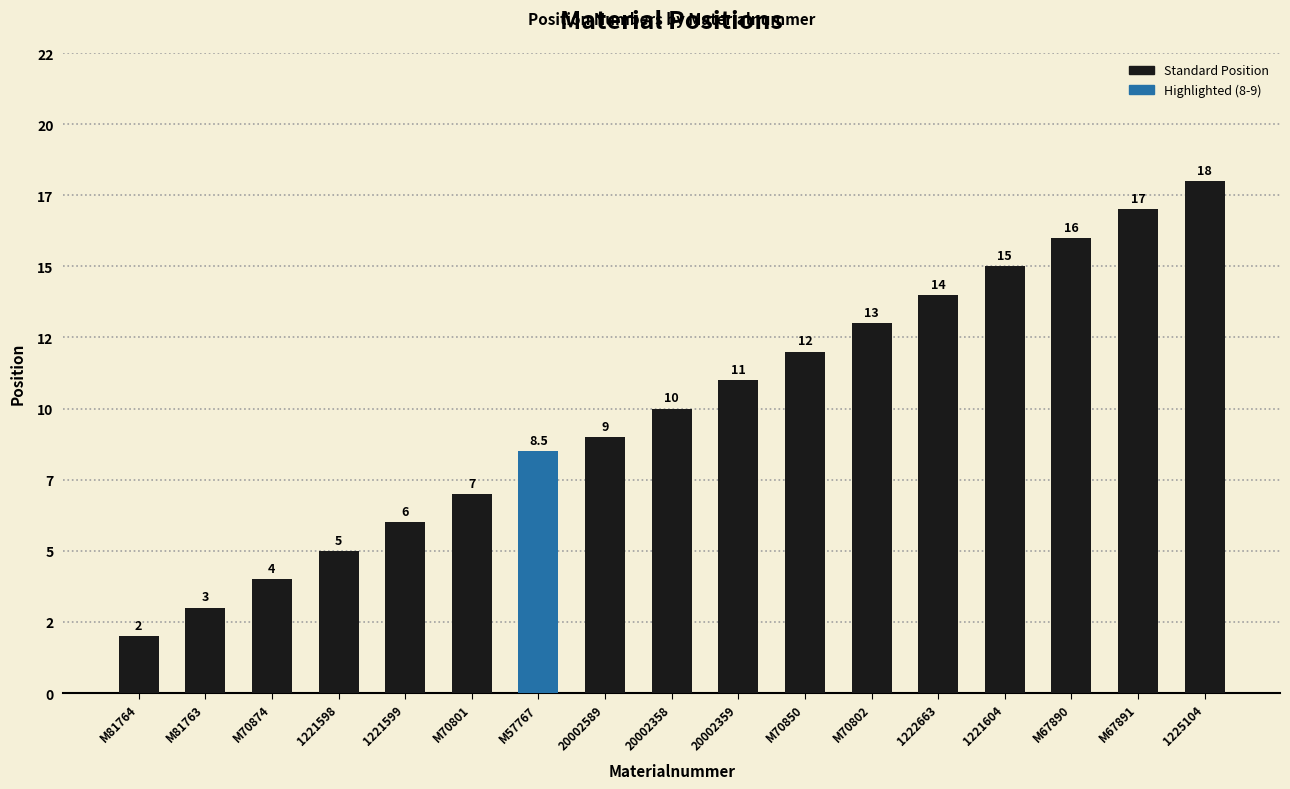

What is the difference between the maximum and minimum values?

16.0